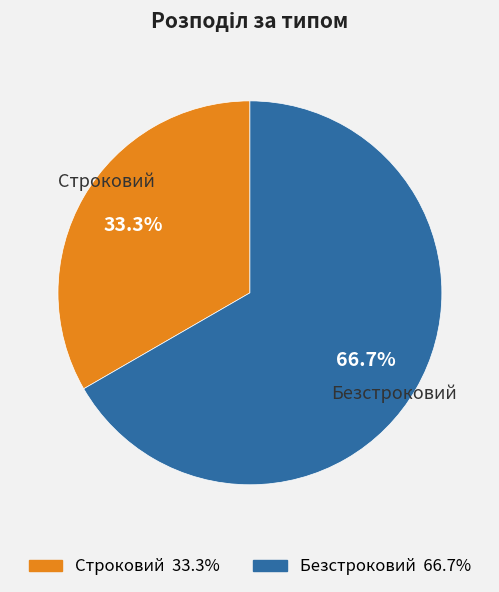

To the nearest percent, what percentage of the pie is Безстроковий?

67%